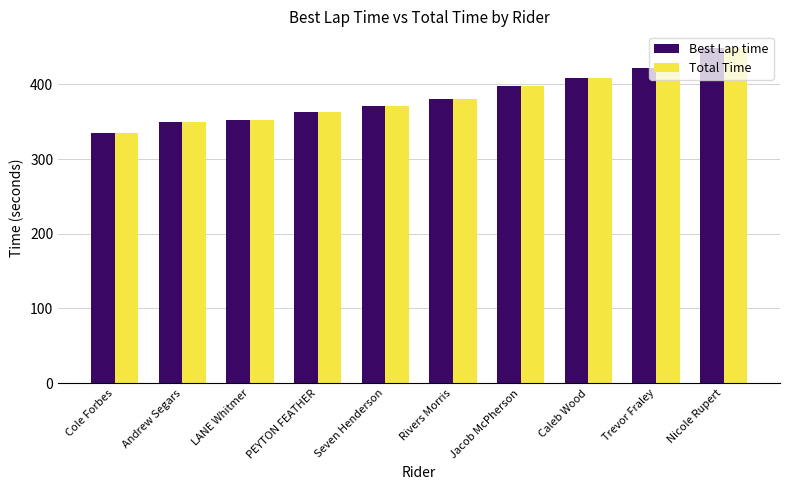

What is the difference between the maximum and minimum values in the Best Lap time series?

113.4